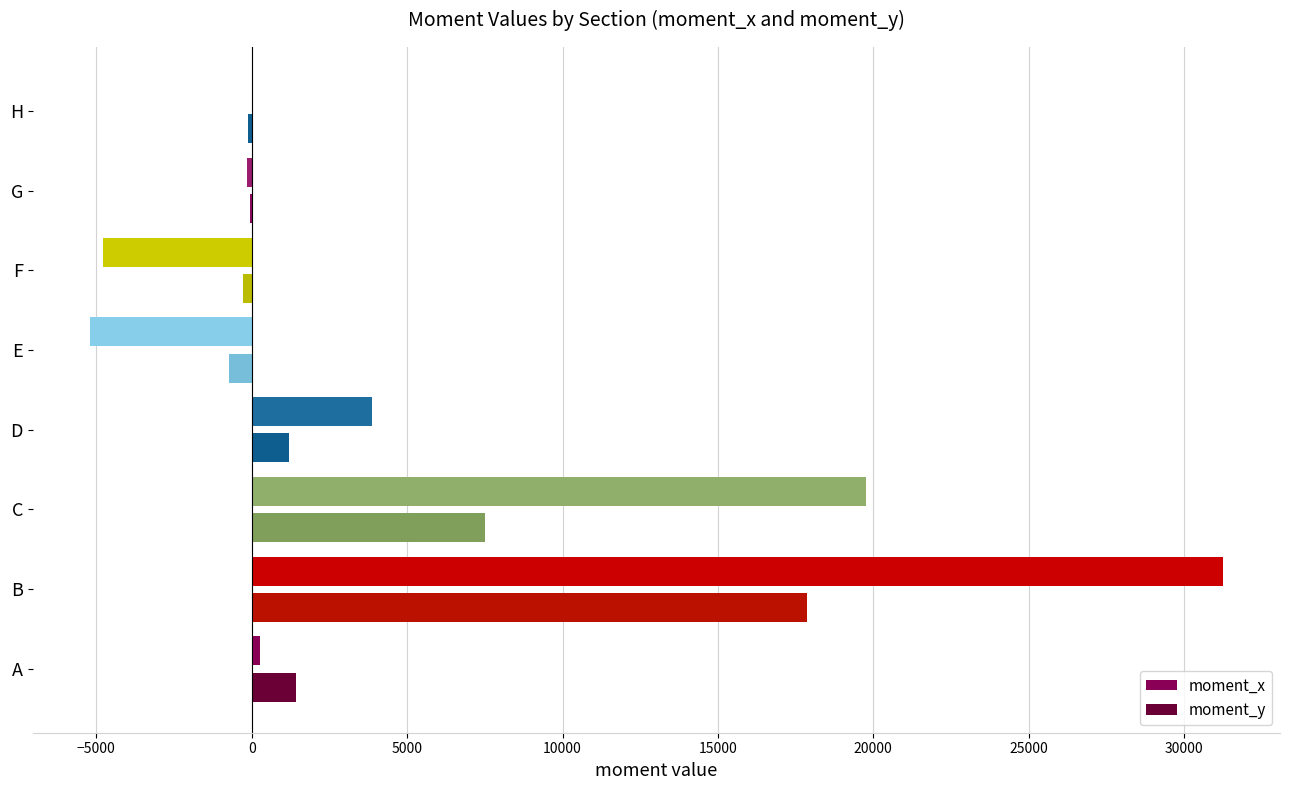

What is the sum of all moment_x values?

45004.0